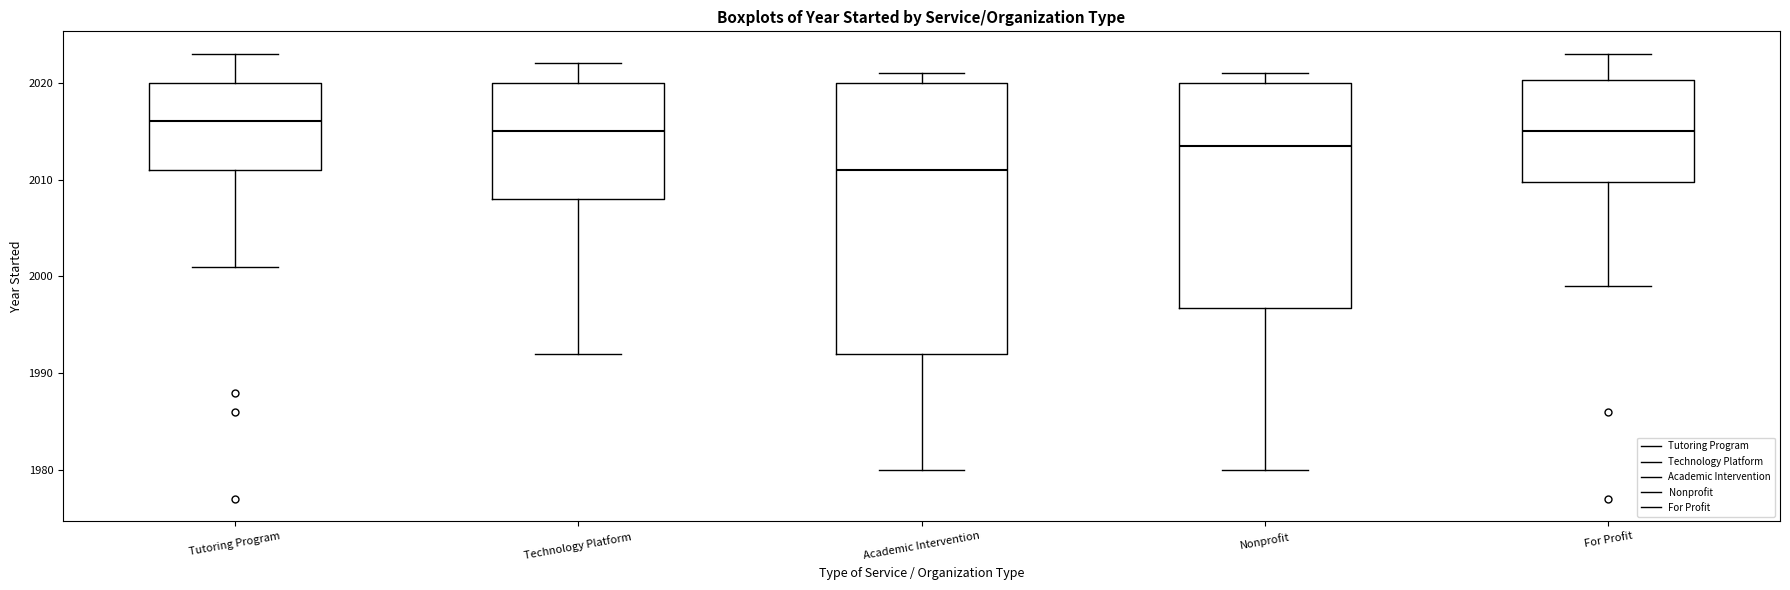

Reading left to right, read every box against the y-axis: the position of its median line, the range the box covers, and the ends of its whiskers. The values are not printed on the chart, so give them approximately, as read against the axis.

Tutoring Program: median 2016, box 2011 to 2020, whiskers 2001 to 2023
Technology Platform: median 2015, box 2008 to 2020, whiskers 1992 to 2022
Academic Intervention: median 2011, box 1992 to 2020, whiskers 1980 to 2021
Nonprofit: median 2014, box 1997 to 2020, whiskers 1980 to 2021
For Profit: median 2015, box 2010 to 2020, whiskers 1999 to 2023